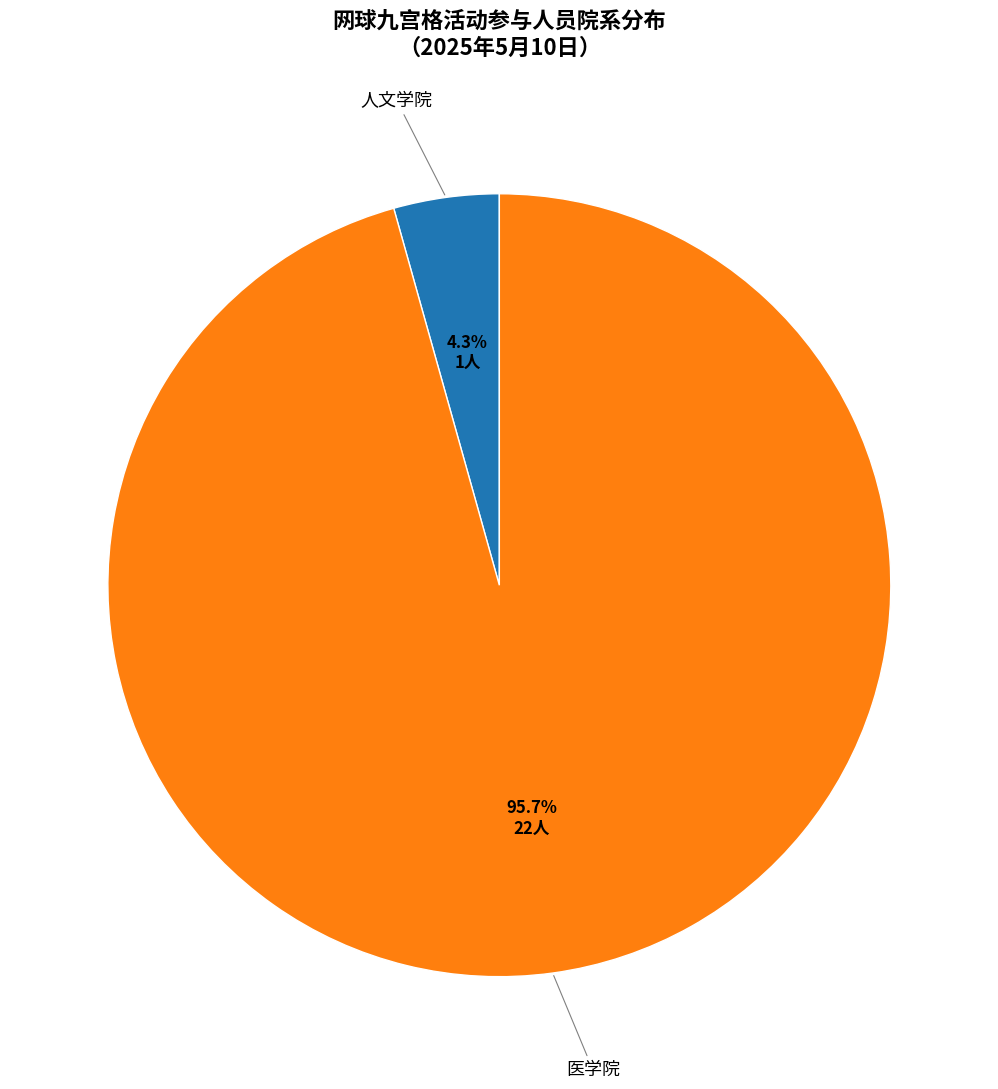

How much of the chart is everything except 人文学院?

95.7%